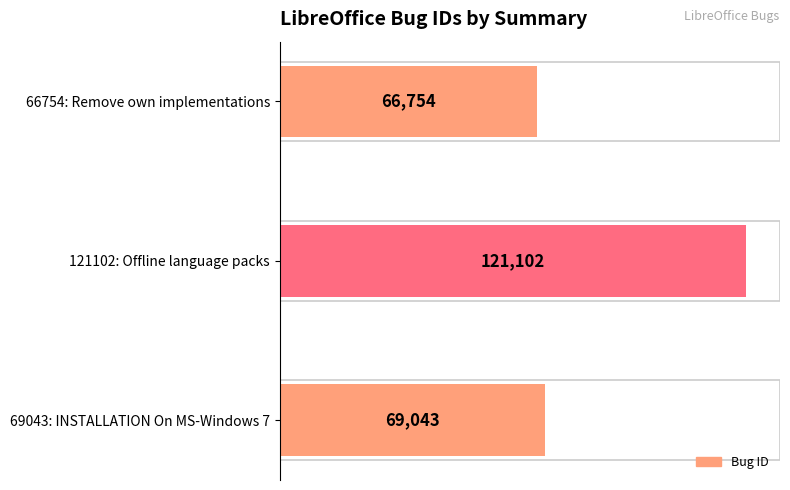

The value at 69043: INSTALLATION On MS-Windows 7 is 69043. True or false?

True